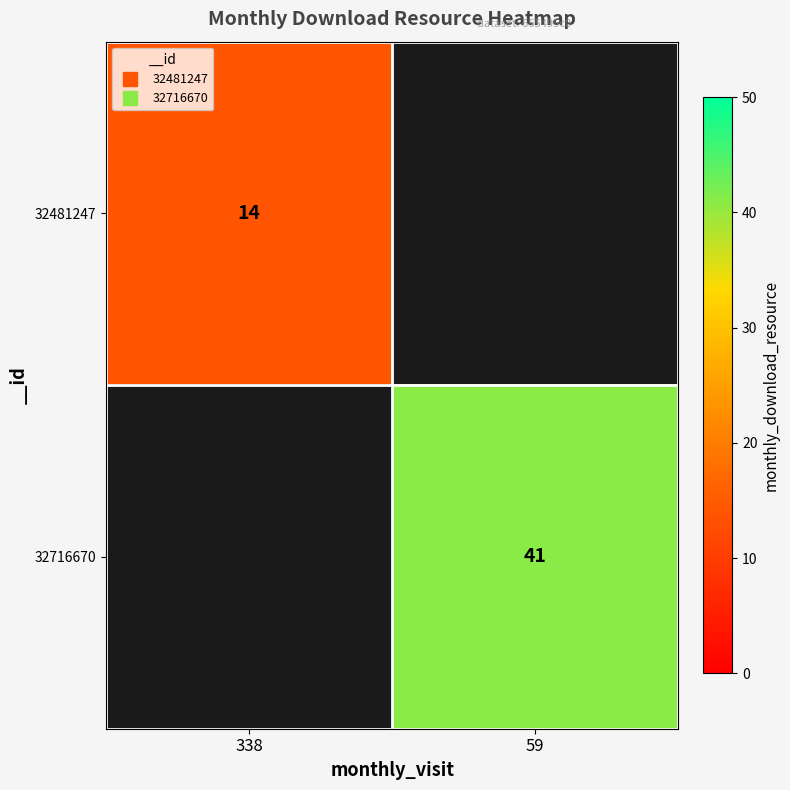

How many series are shown in this chart?

2